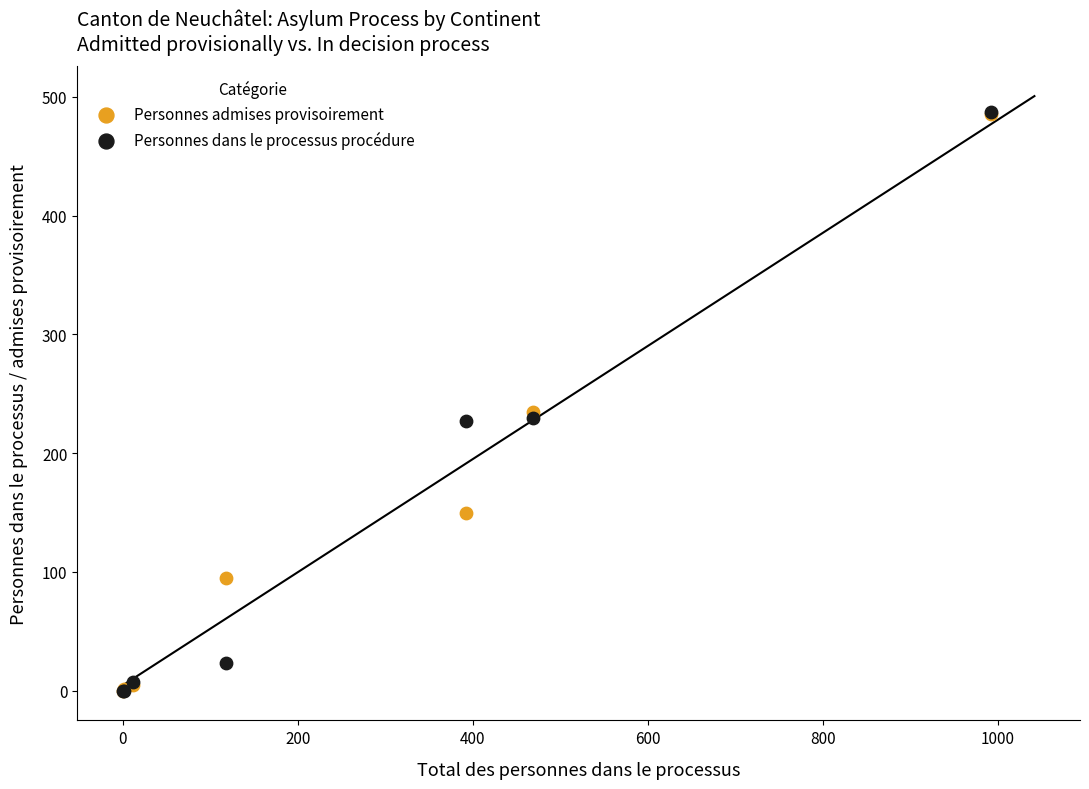

What are all the series names shown in the legend?

Personnes admises provisoirement, Personnes dans le processus procédure